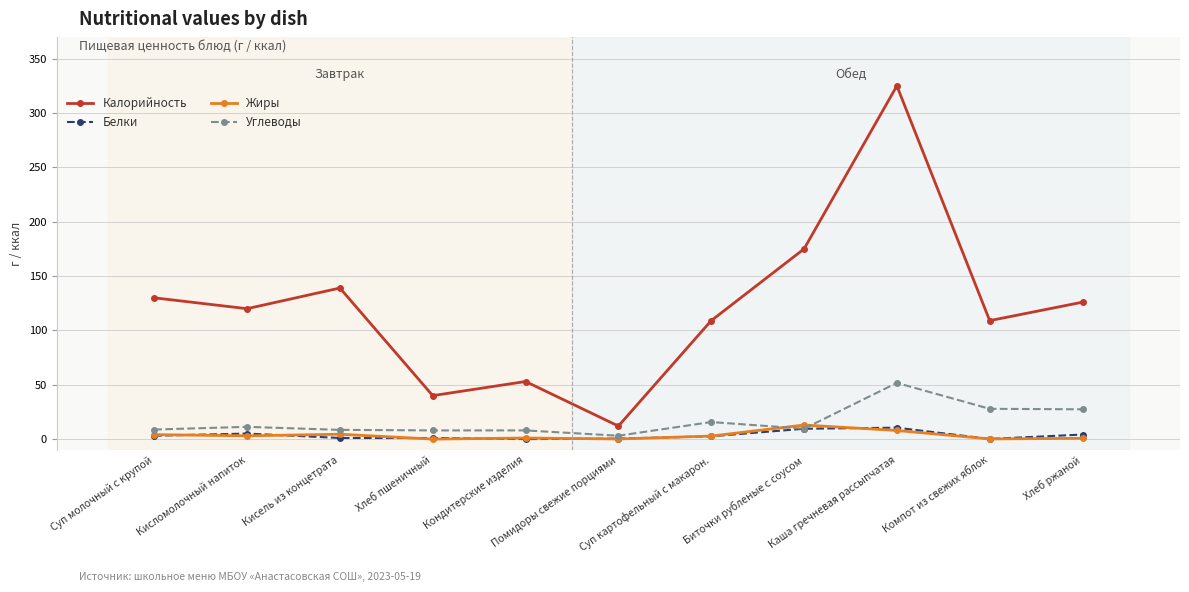

What is the sum of all Жиры values?

37.3